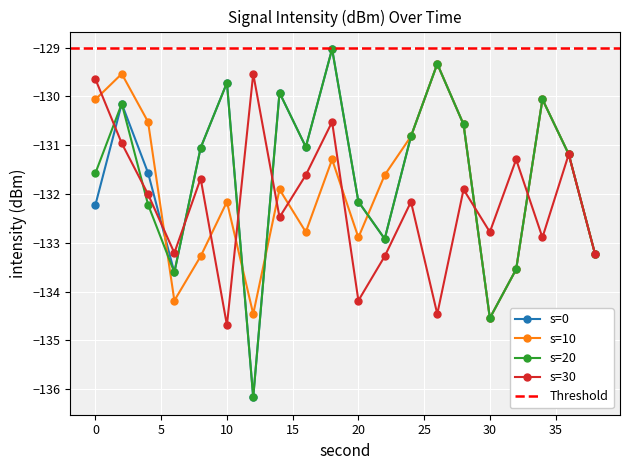

How many interior local peaks does the s=0 series have?

6